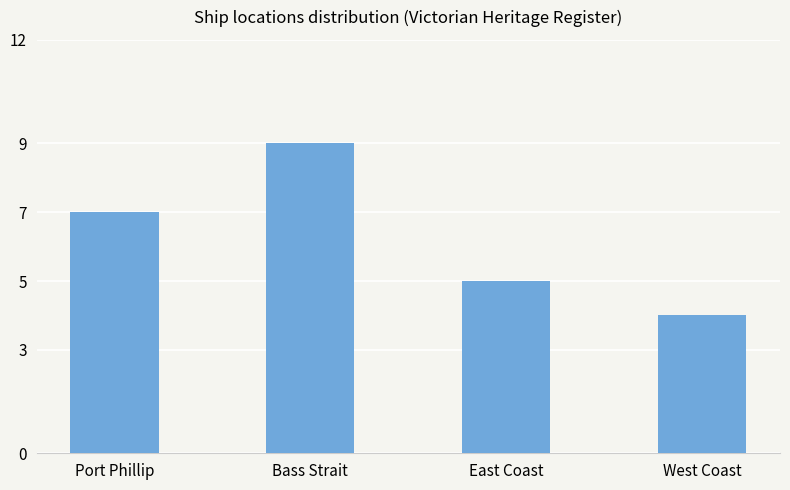

Between Port Phillip and West Coast, which is larger?

Port Phillip